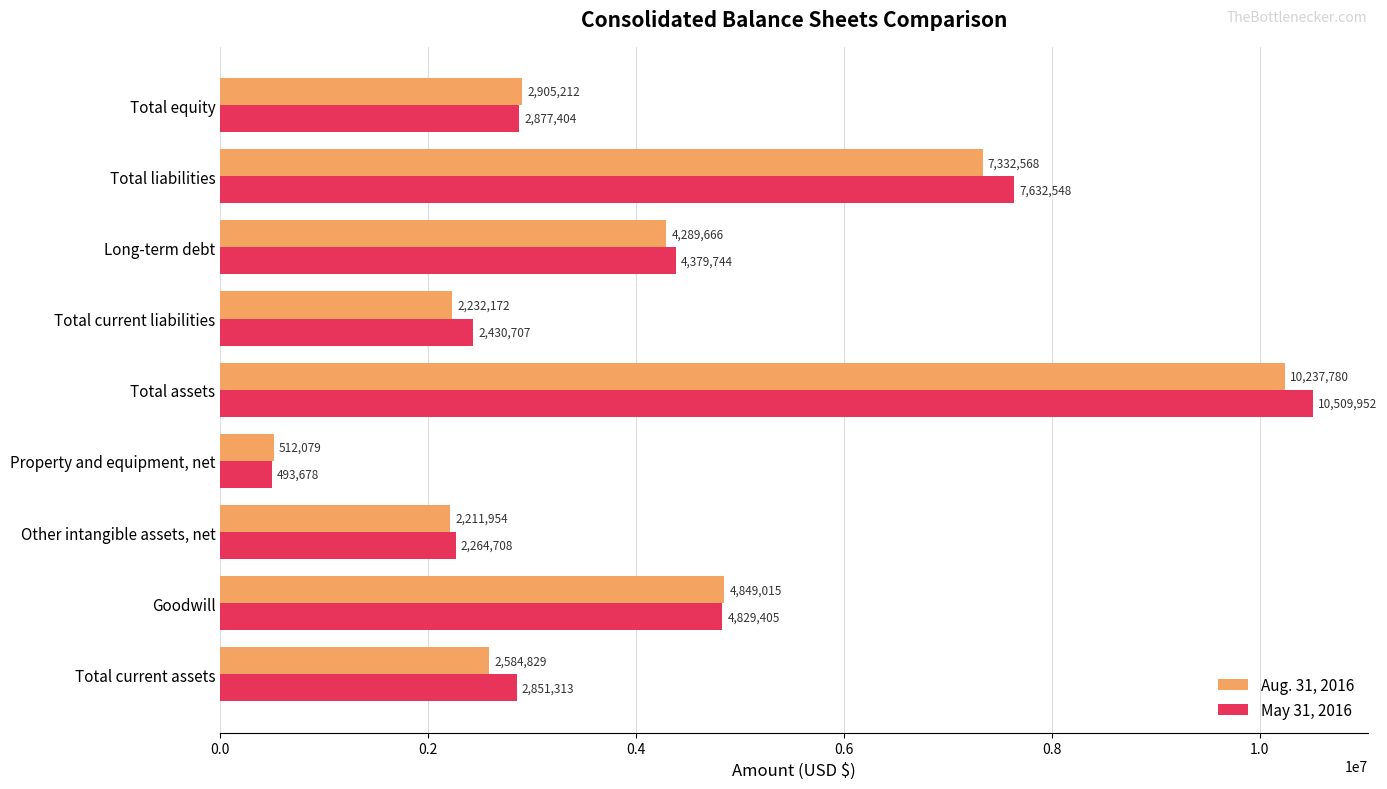

The value of May 31, 2016 at Total current liabilities is 541709. True or false?

False